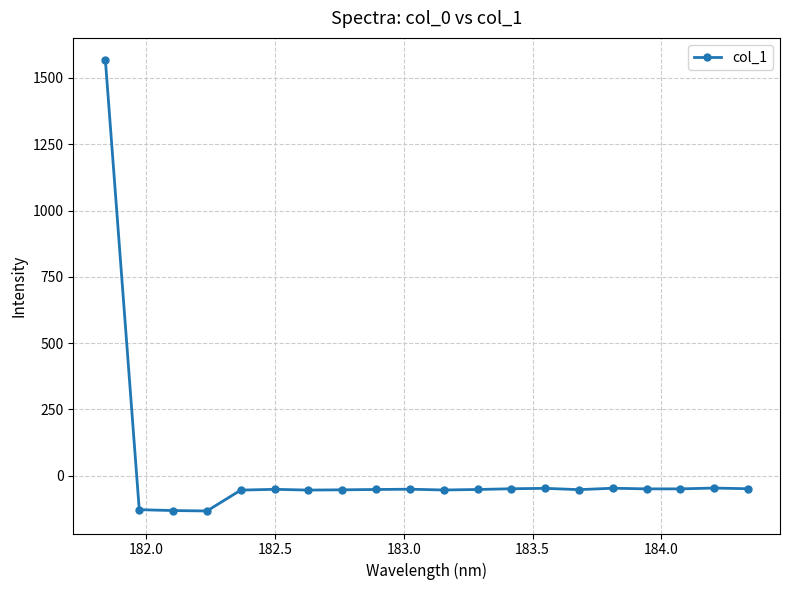

Count the number of values greater than -51.

9